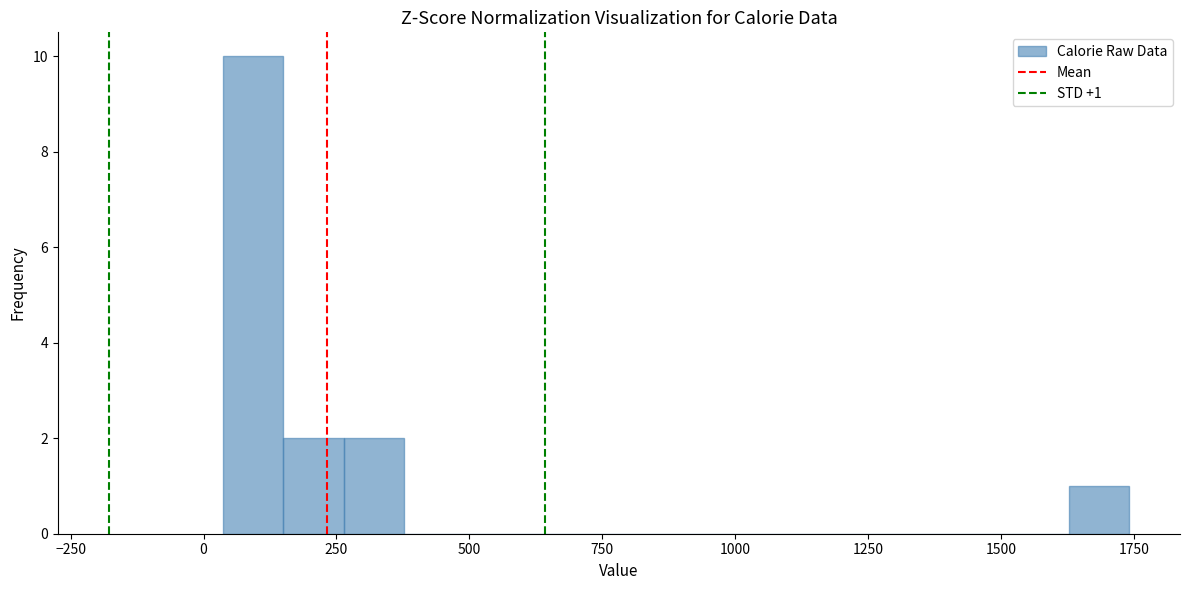

Around what value on the x-axis is the tallest bar? Give the approximate position of its centre, as read against the axis.

100